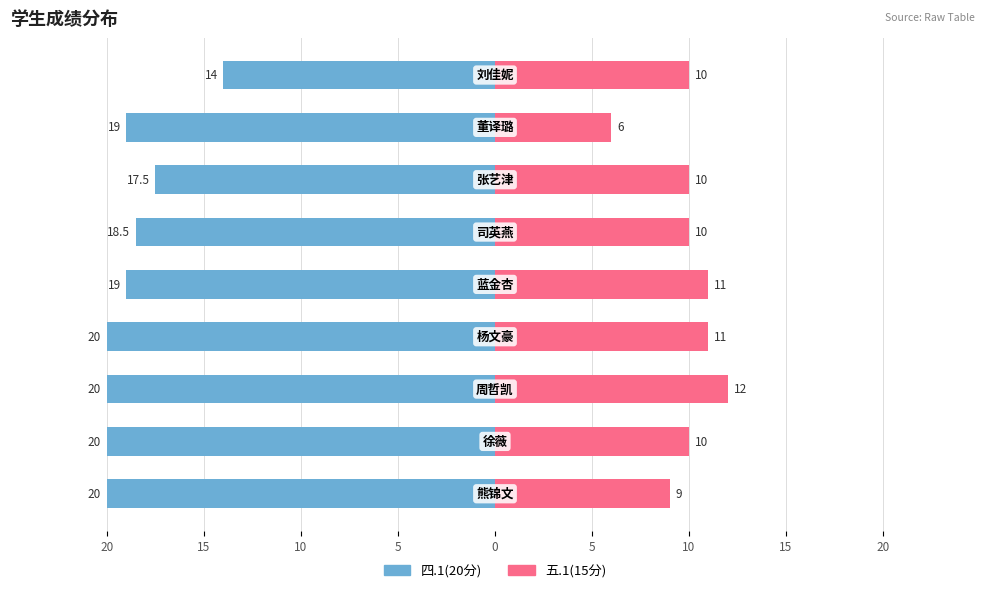

Count the 五.1(15分) values in the range 10 to 11.

6